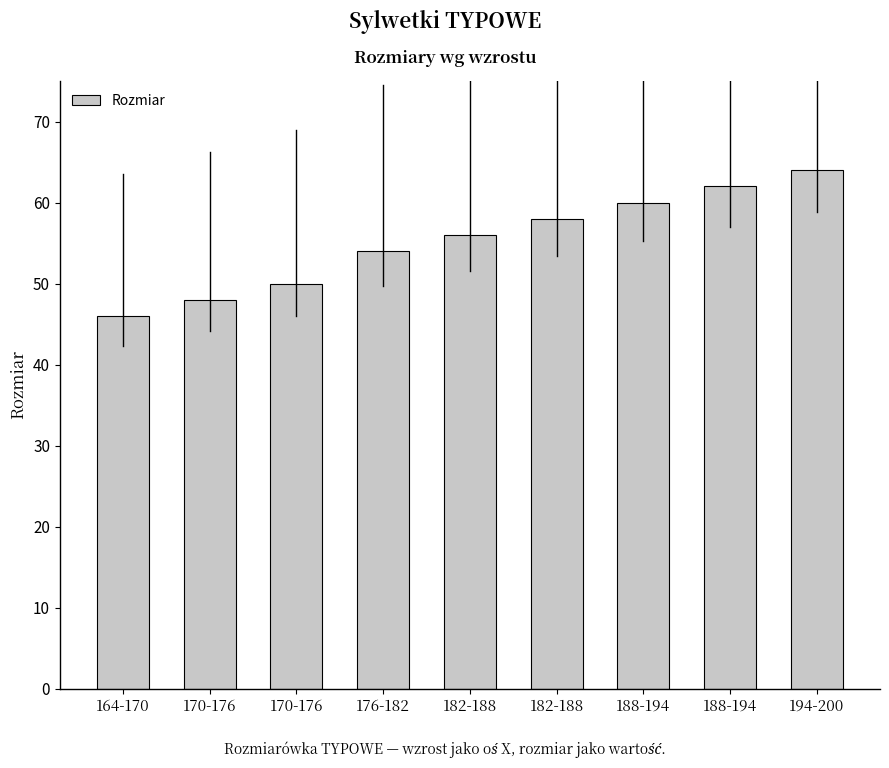

How many series are shown in this chart?

1